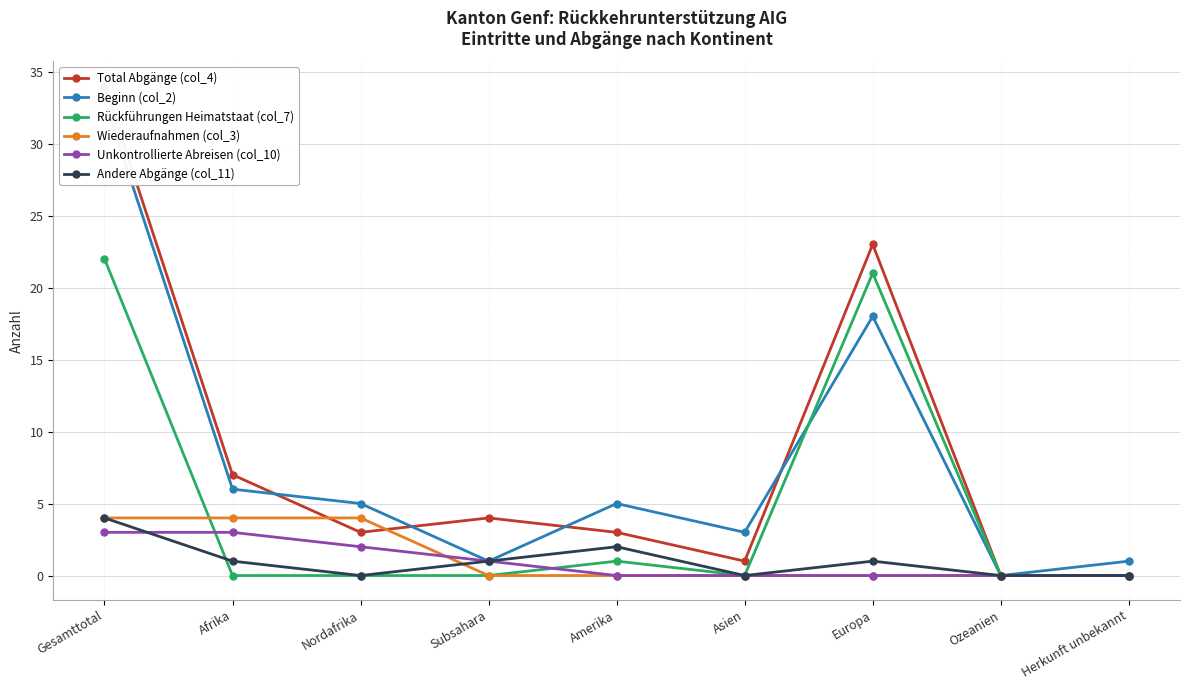

Reading left to right, what are all the values shown in this chart?

Total Abgänge (col_4): Gesamttotal=34	Afrika=7	Nordafrika=3	Subsahara=4	Amerika=3	Asien=1	Europa=23	Ozeanien=0	Herkunft unbekannt=0
Beginn (col_2): Gesamttotal=33	Afrika=6	Nordafrika=5	Subsahara=1	Amerika=5	Asien=3	Europa=18	Ozeanien=0	Herkunft unbekannt=1
Rückführungen Heimatstaat (col_7): Gesamttotal=22	Afrika=0	Nordafrika=0	Subsahara=0	Amerika=1	Asien=0	Europa=21	Ozeanien=0	Herkunft unbekannt=0
Wiederaufnahmen (col_3): Gesamttotal=4	Afrika=4	Nordafrika=4	Subsahara=0	Amerika=0	Asien=0	Europa=0	Ozeanien=0	Herkunft unbekannt=0
Unkontrollierte Abreisen (col_10): Gesamttotal=3	Afrika=3	Nordafrika=2	Subsahara=1	Amerika=0	Asien=0	Europa=0	Ozeanien=0	Herkunft unbekannt=0
Andere Abgänge (col_11): Gesamttotal=4	Afrika=1	Nordafrika=0	Subsahara=1	Amerika=2	Asien=0	Europa=1	Ozeanien=0	Herkunft unbekannt=0